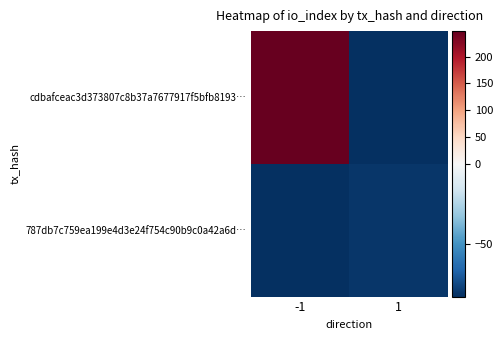

At which category does the chart reach its peak across all series?

-1